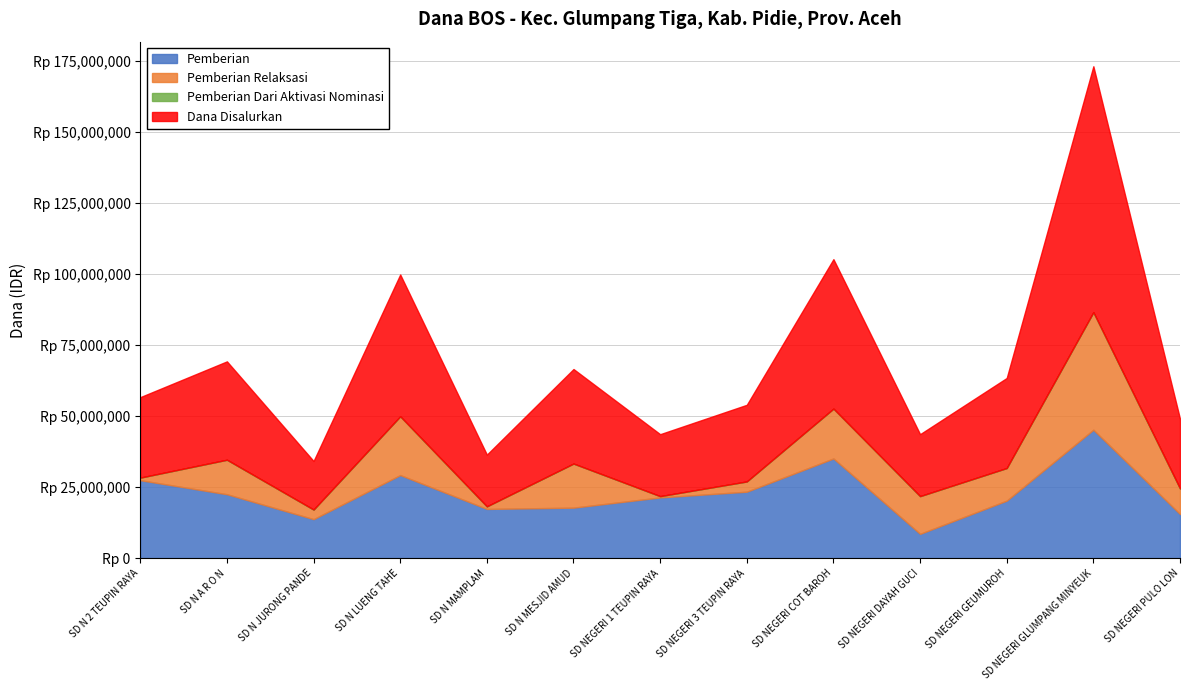

What is the label of the 4th point from the right?

SD NEGERI DAYAH GUCI